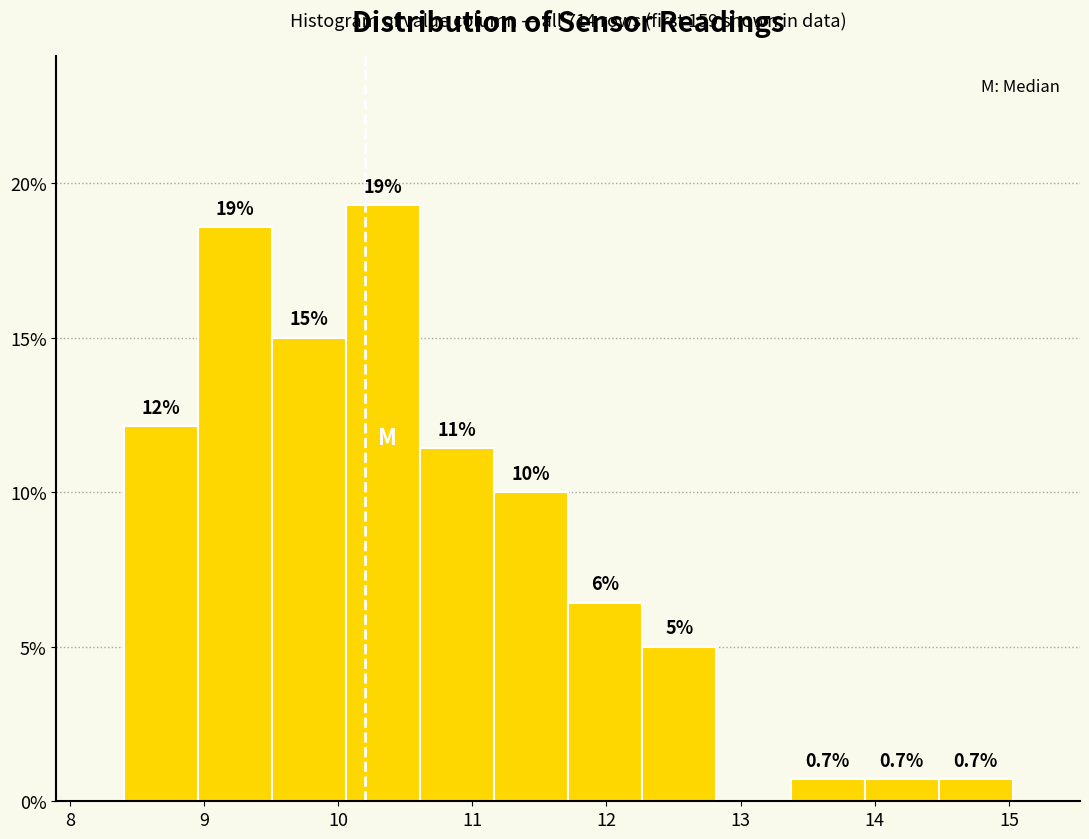

Over which range of the x-axis is the bar tallest?

10.1 to 10.6